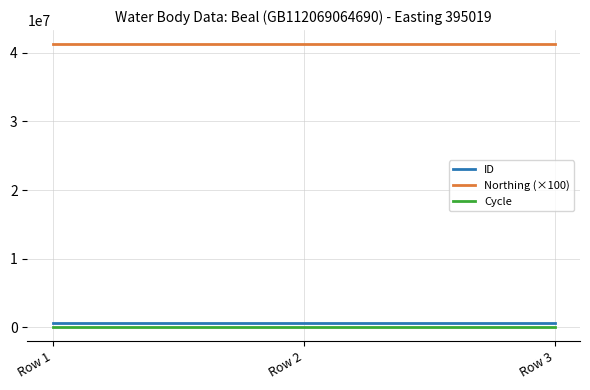

What is the difference between the highest and lowest values at Row 2?

41237997